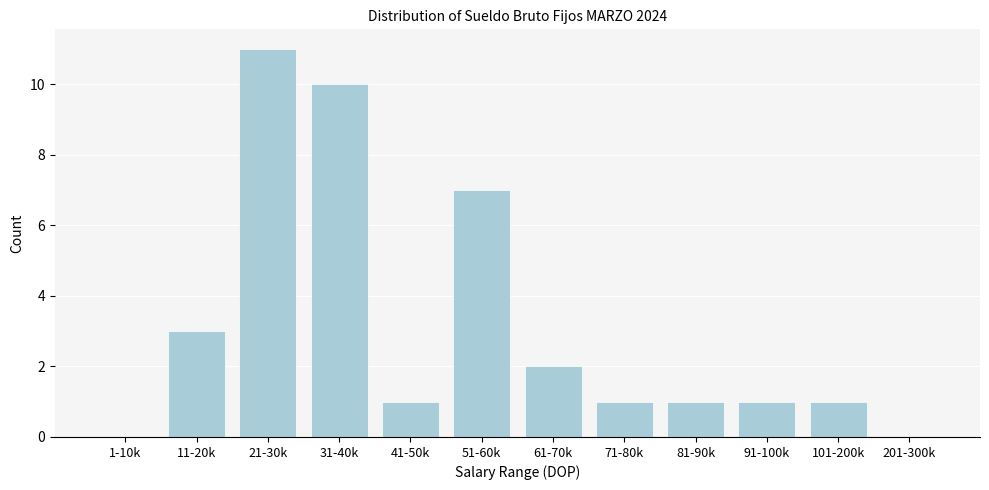

Reading left to right, list all the values displayed in this chart.

1-10k=0	11-20k=3	21-30k=11	31-40k=10	41-50k=1	51-60k=7	61-70k=2	71-80k=1	81-90k=1	91-100k=1	101-200k=1	201-300k=0